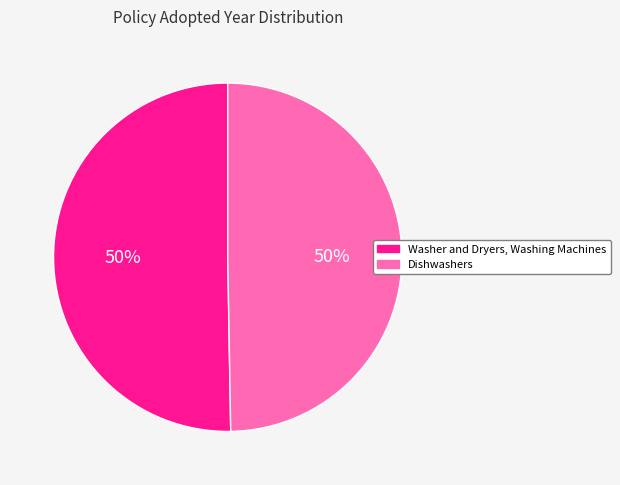

Is it true that Washer and Dryers, Washing Machines is 40% of the pie?

False